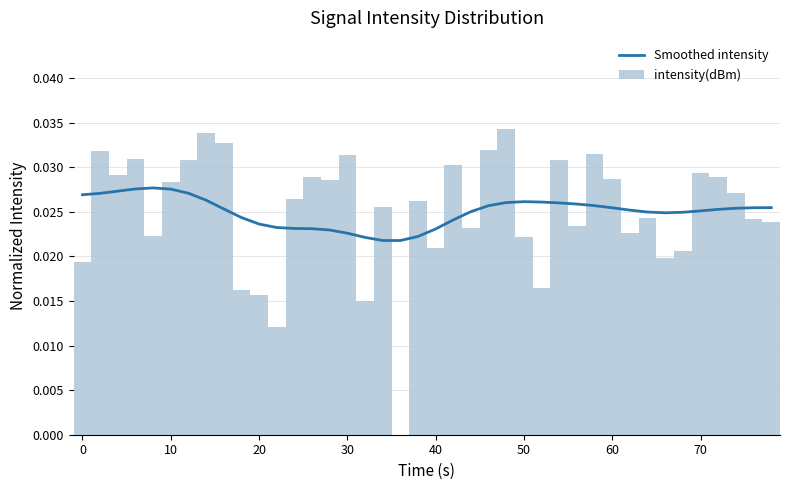

What is the sum of all intensity(dBm) values?

1.0